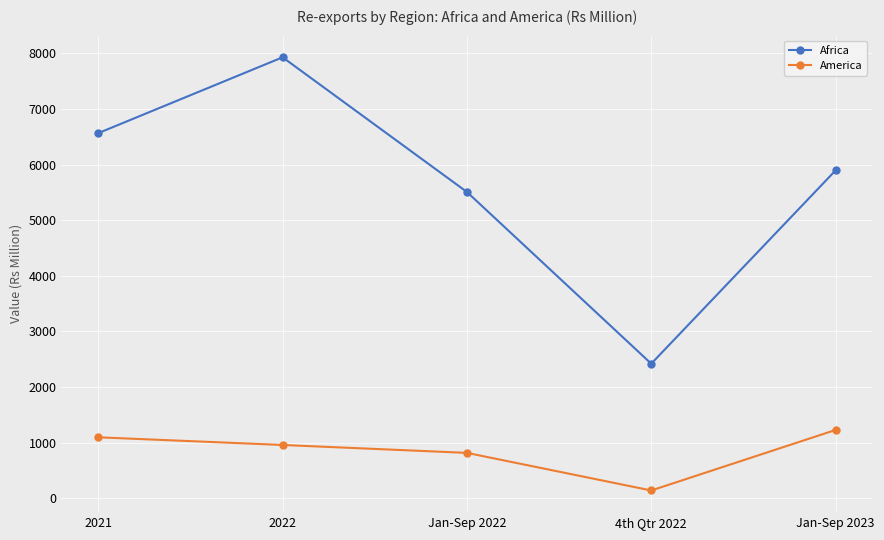

What is the minimum value for America?

142